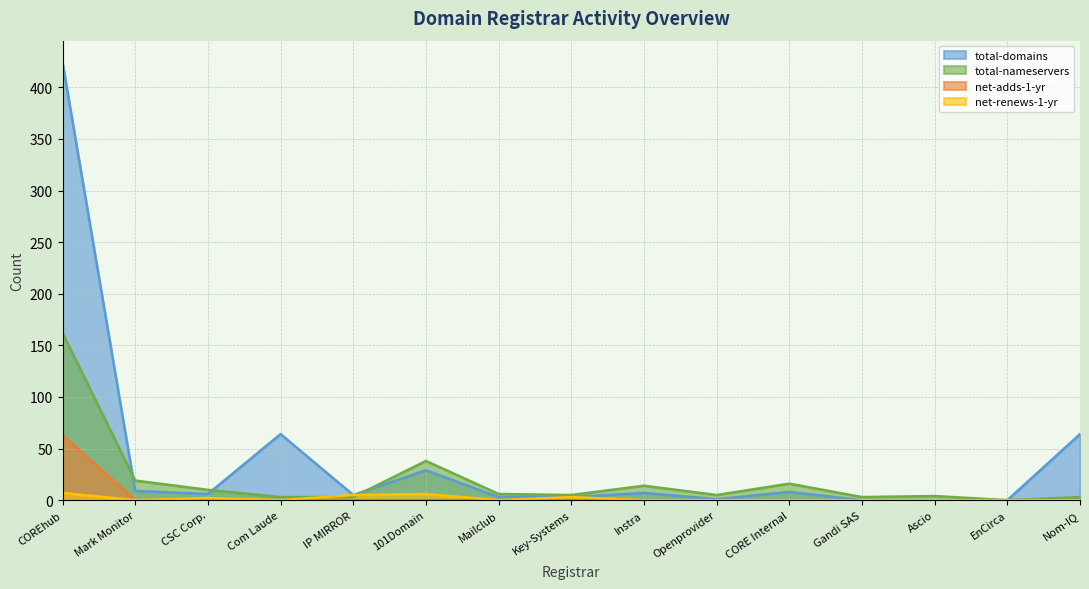

True or false: total-nameservers has a value of 19 at Mark Monitor.

True